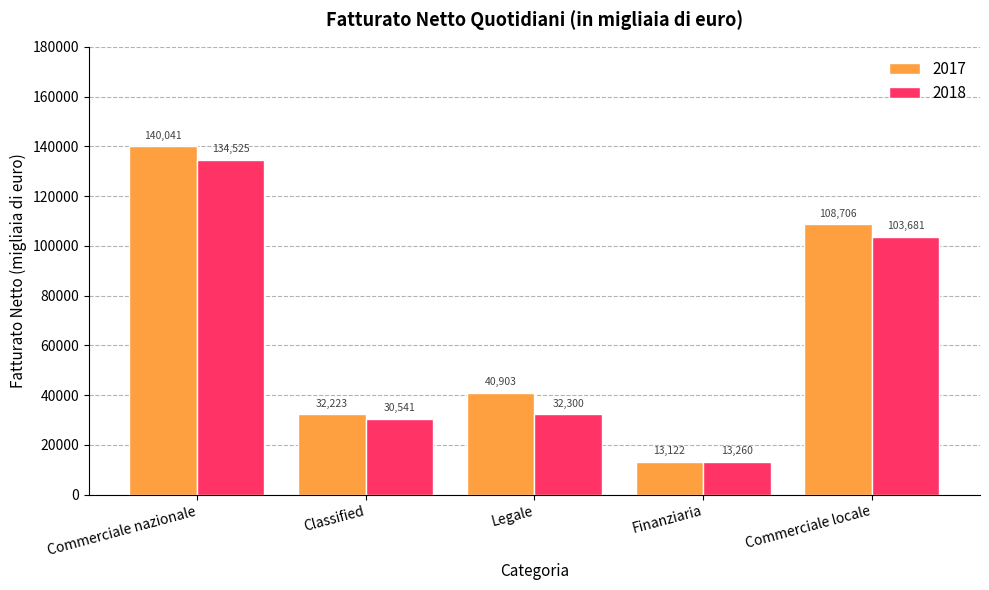

Reading left to right, extract all data points from this chart.

2017: 140041	32223	40903	13122	108706
2018: 134525	30541	32300	13260	103681